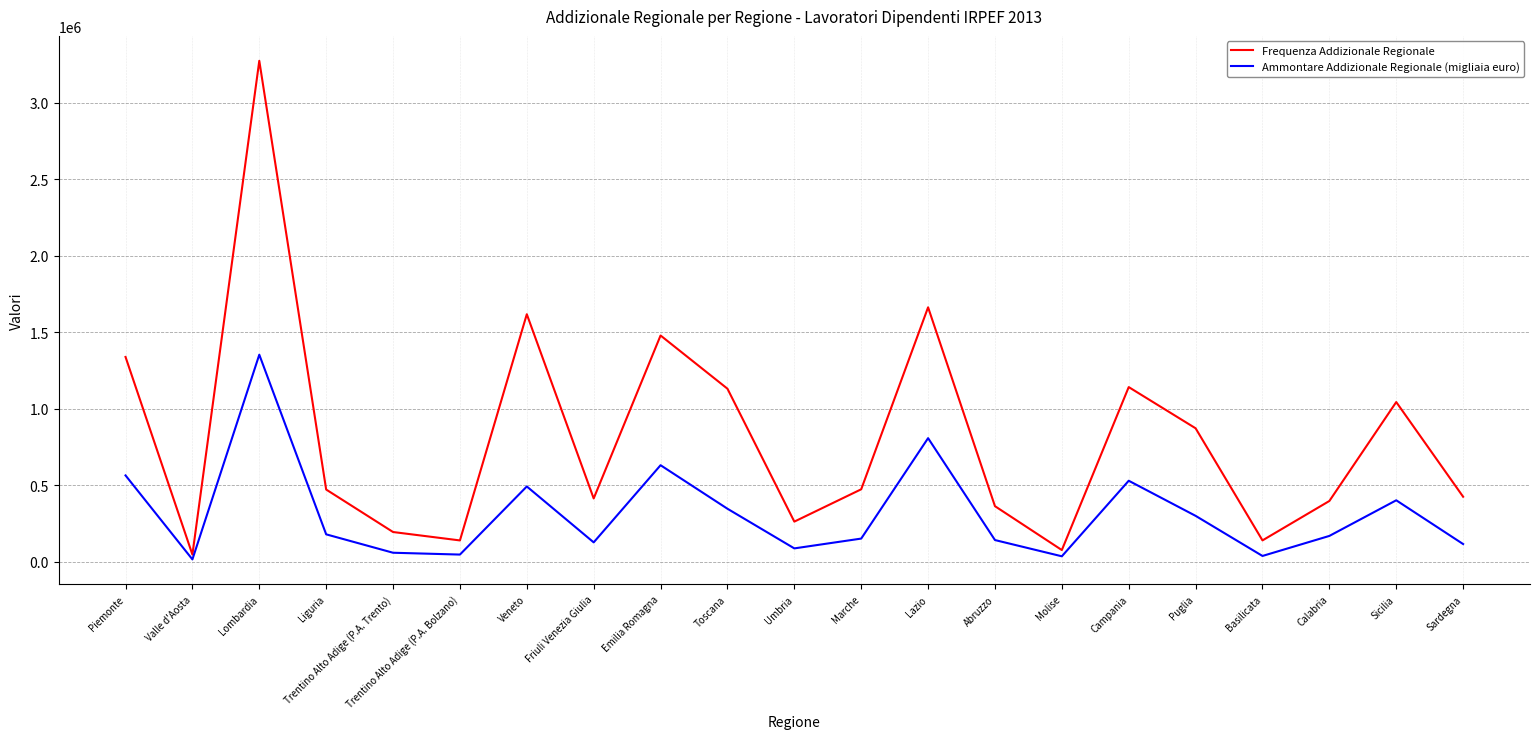

What is the minimum value shown in the chart?

13865